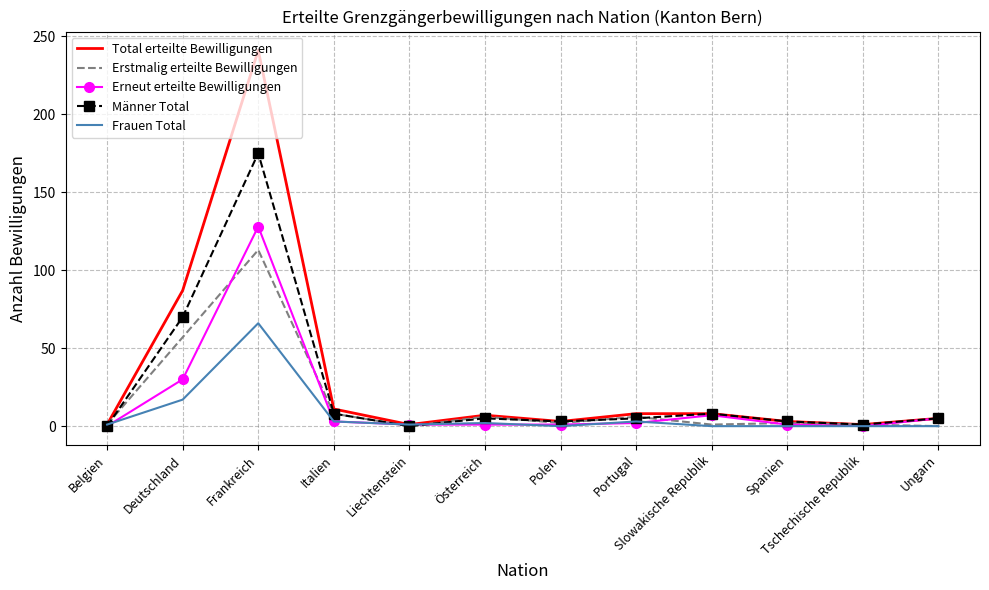

What value does the Frauen Total series have at Portugal, to the nearest 5?

5